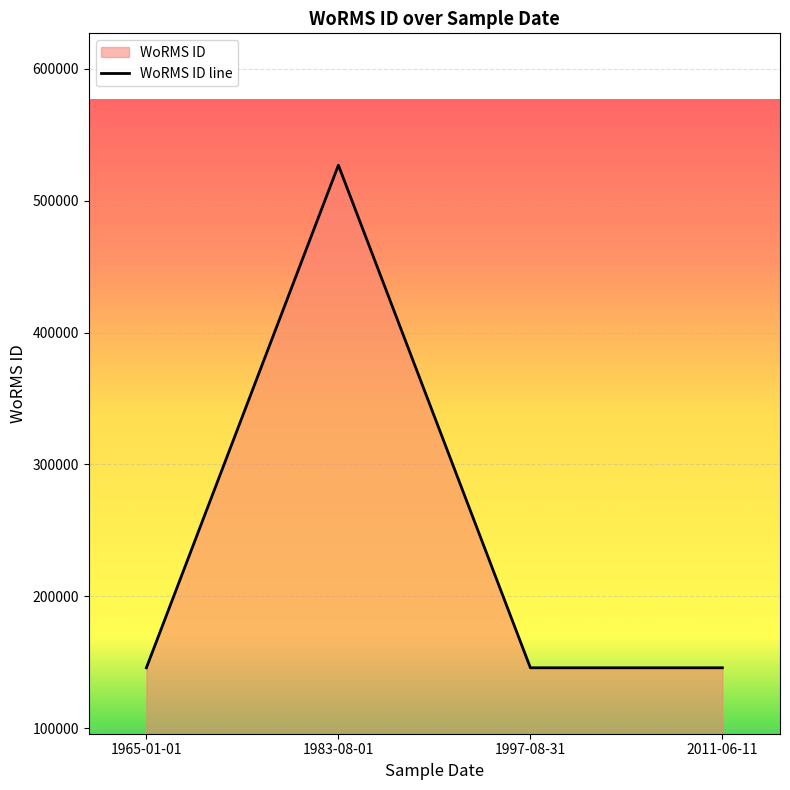

Rank the categories by value from highest to lowest.

01-08-1983, 11-06-2011, 31-08-1997, 01-01-1965